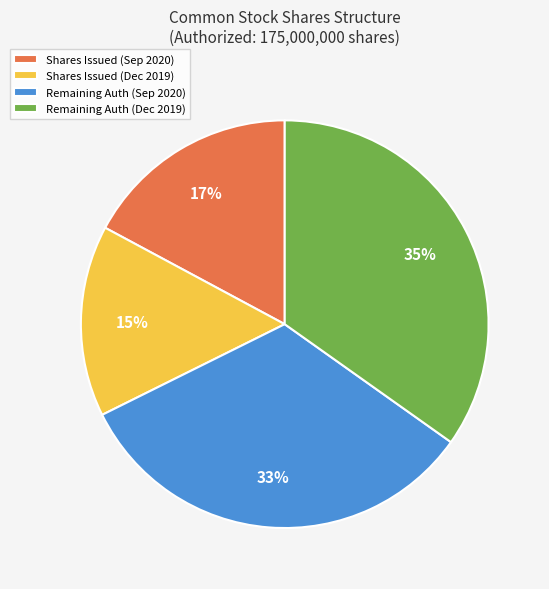

What percentage is the Shares Issued (Dec 2019) slice, to the nearest percent?

15%